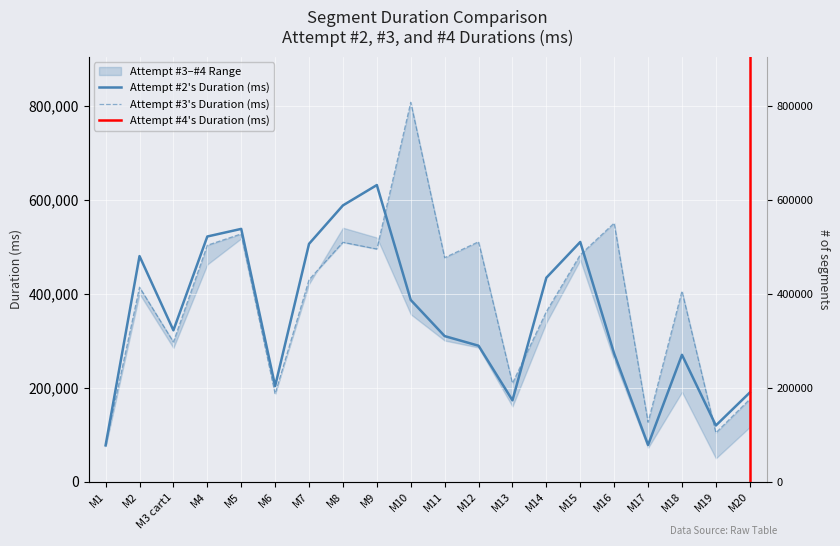

Where do Attempt #3's Duration (ms) and Attempt #2's Duration (ms) first cross each other?

M9 and M10